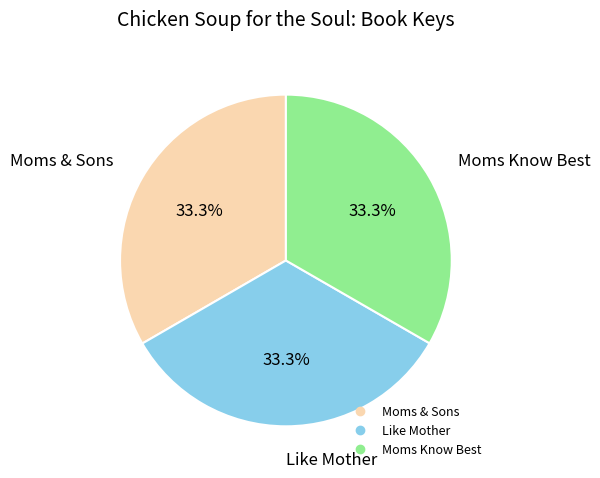

How many segments does this pie chart have?

3